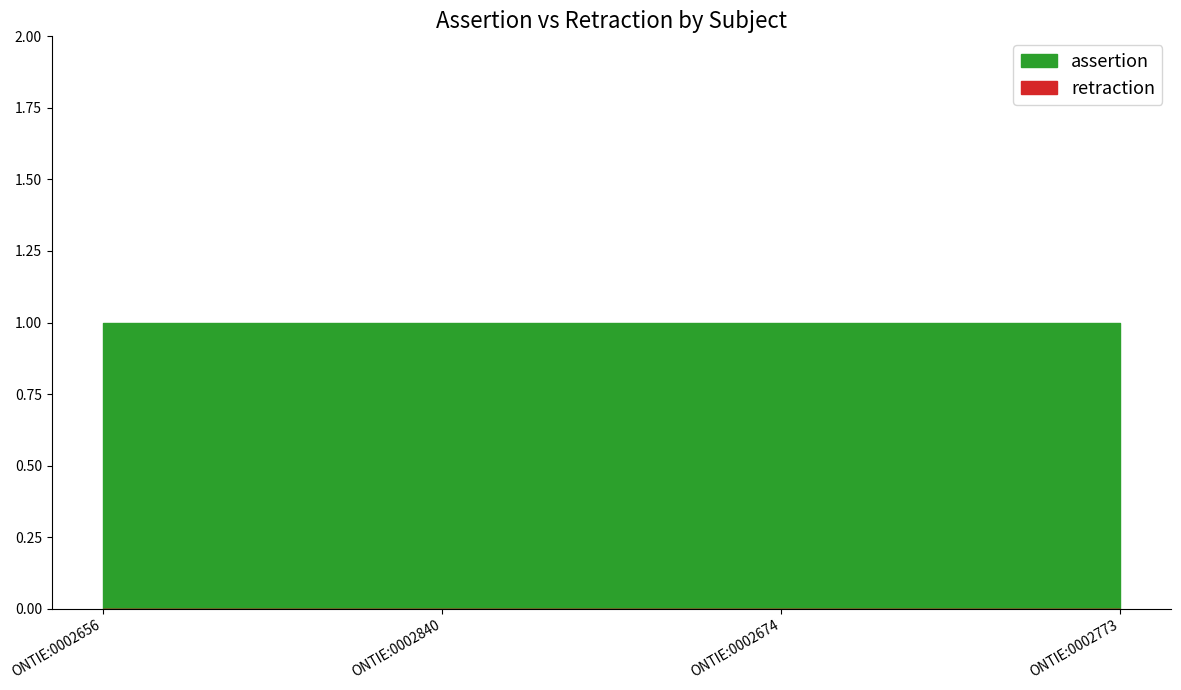

Which category has the lowest value across all series?

ONTIE:0002656